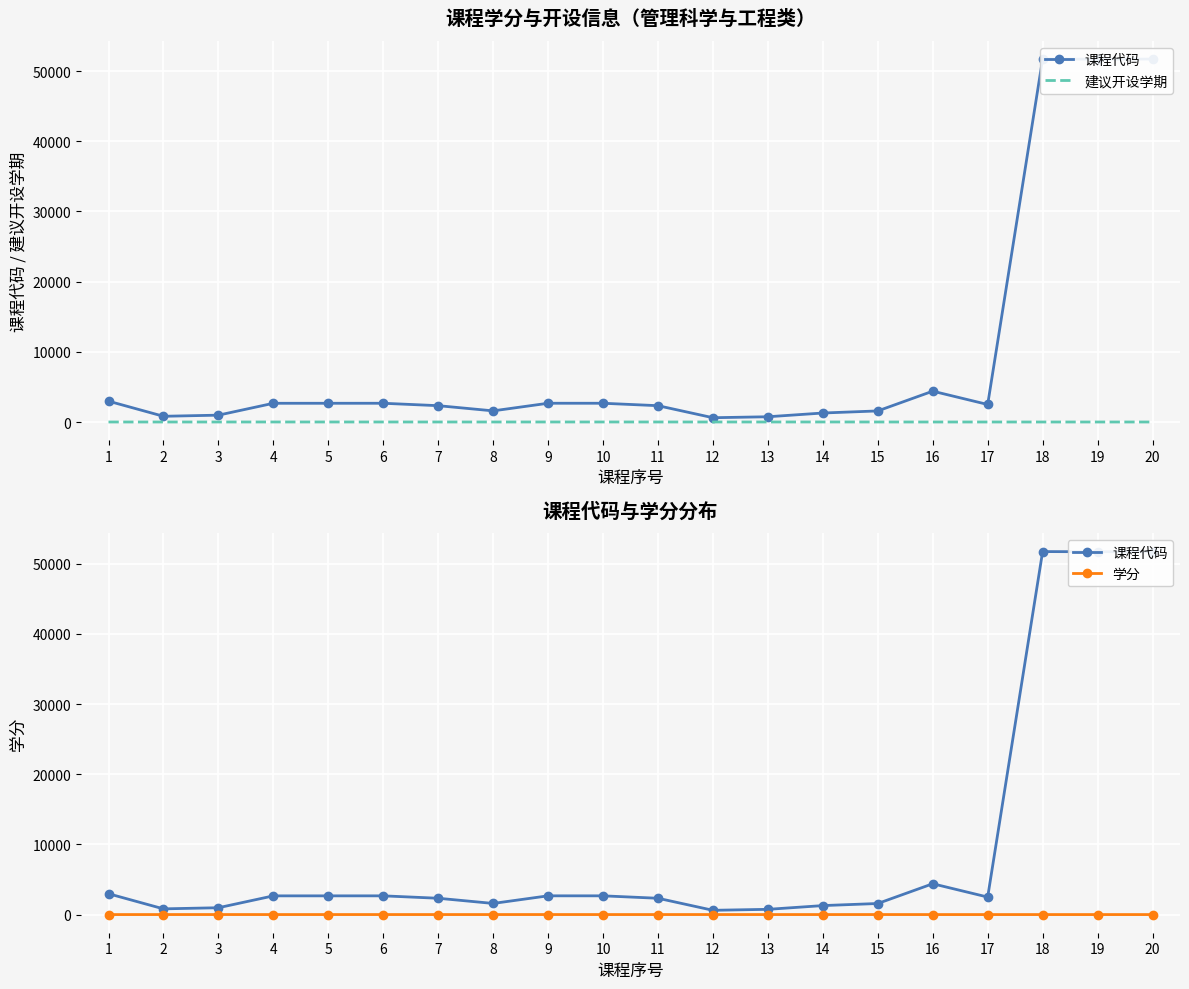

What are all the series names shown in the legend?

课程代码, 建议开设学期, 学分